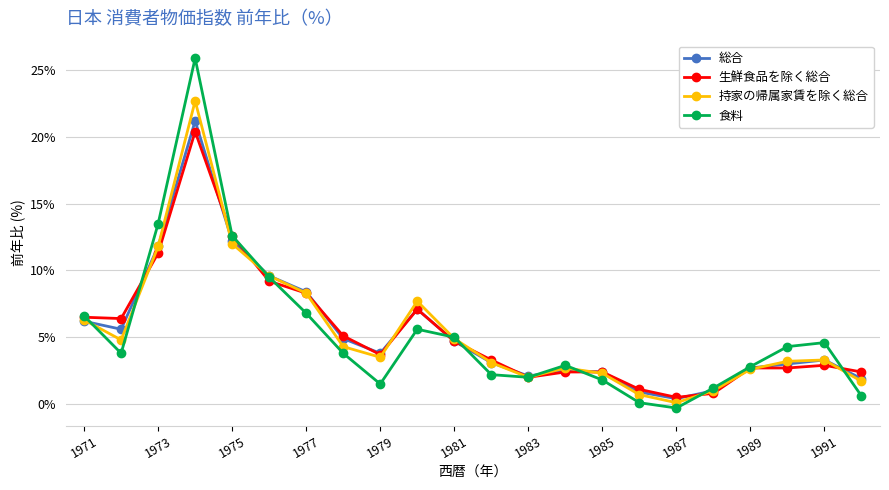

How many categories are shown in the chart?

22